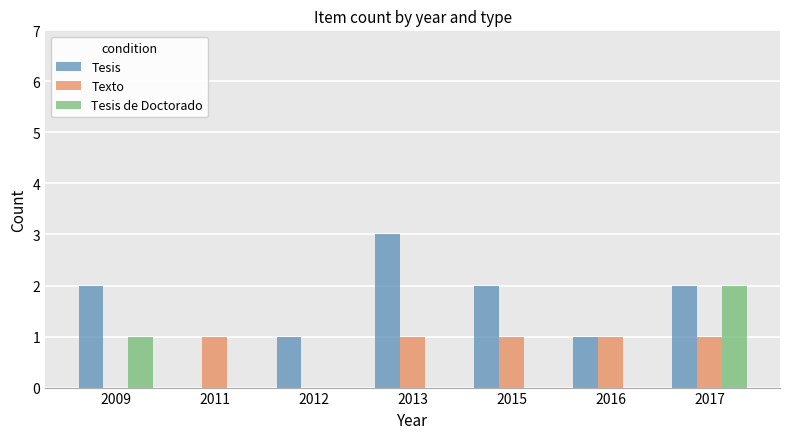

What is the total value across all series at 2013?

4